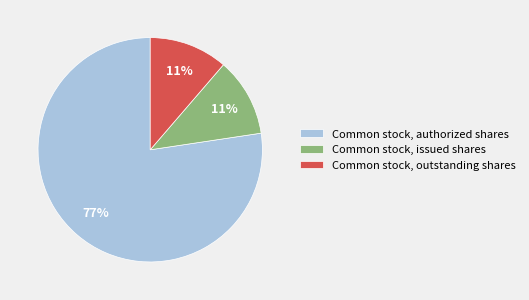

Does Common stock, authorized shares account for over 50% of the chart?

Yes